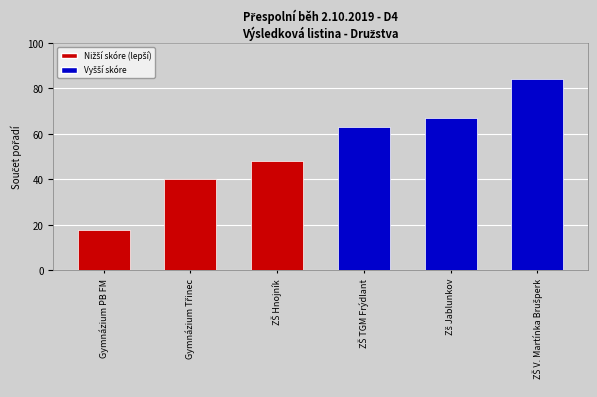

What is the value of the 2nd bar from the left?

40